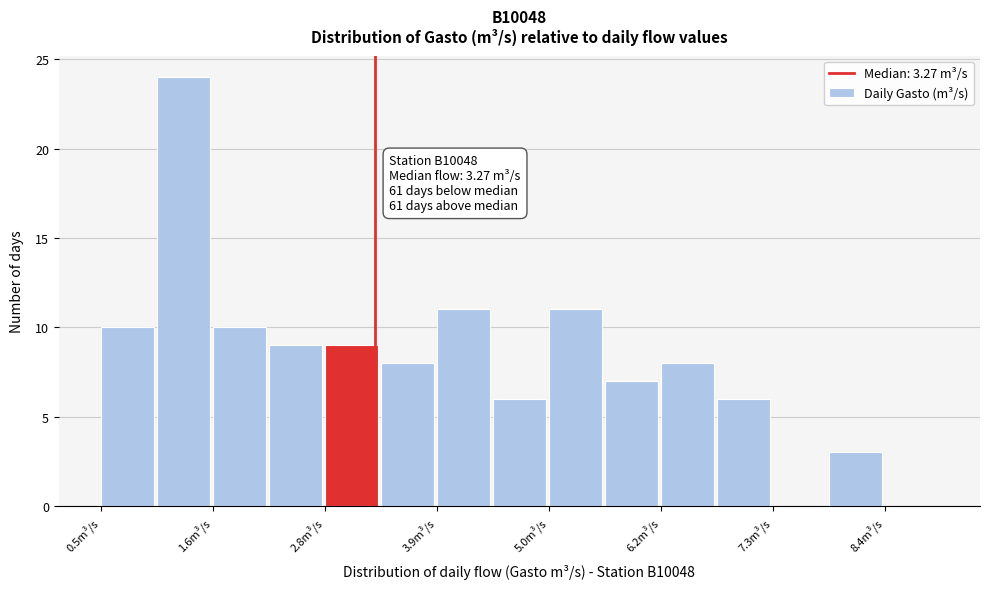

Around what value on the x-axis is the tallest bar? Give the approximate position of its centre, as read against the axis.

1.4